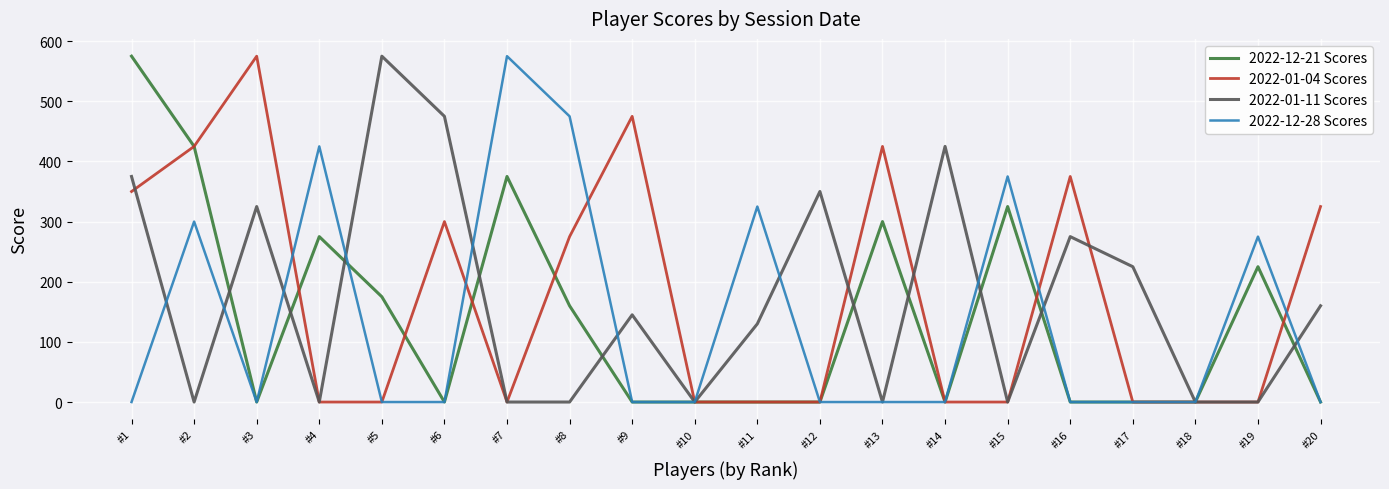

What is the maximum value shown in the chart?

575